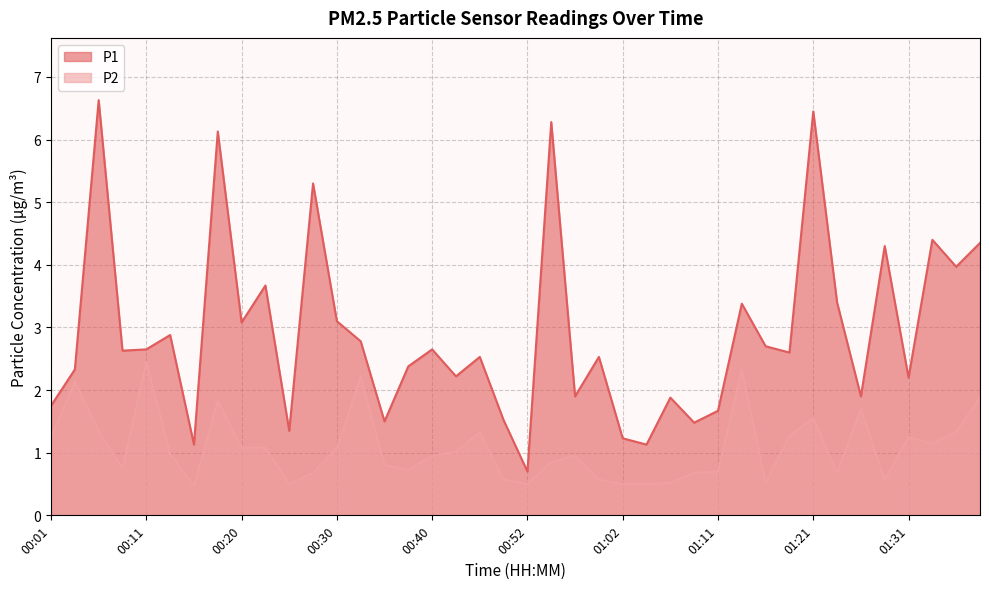

Rank the series by their average value, from lowest to highest.

P2, P1